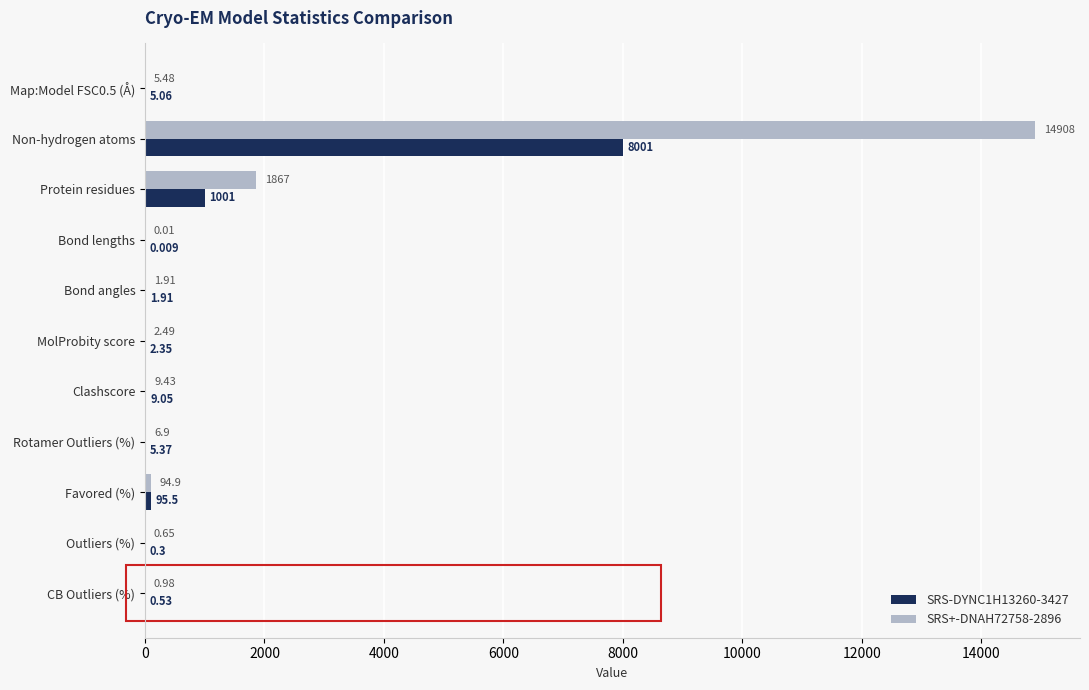

What is the sum of all SRS-DYNC1H13260-3427 values?

9122.1